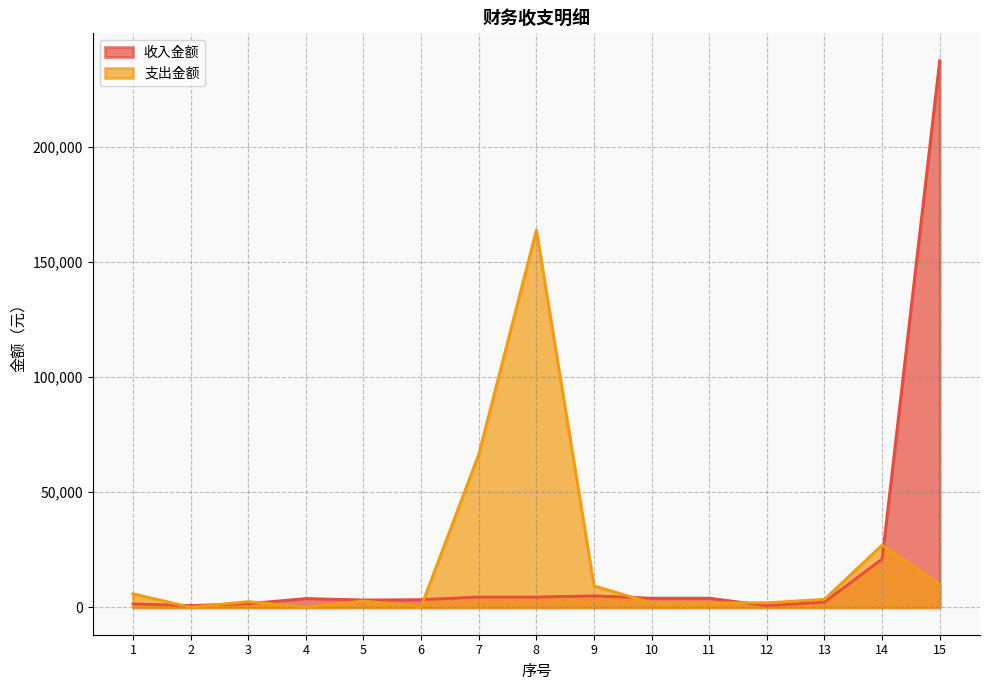

How many data points does each series have?

15